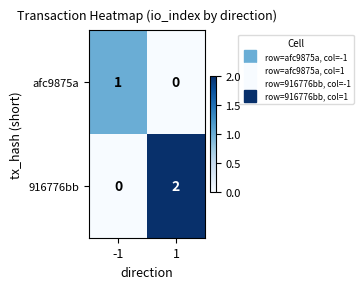

Is the value of 916776bb at 1 greater than the value of afc9875a at -1?

Yes